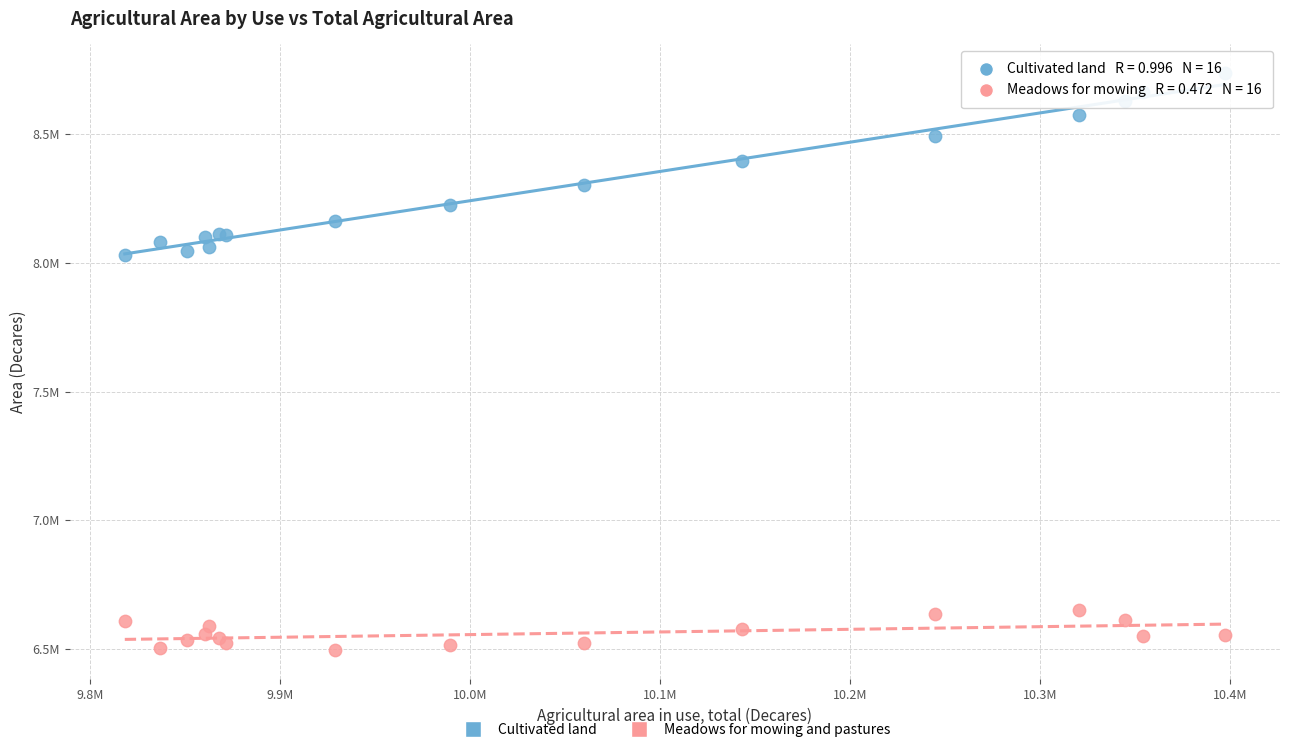

Which series has the largest Y range (max minus min)?

Cultivated land